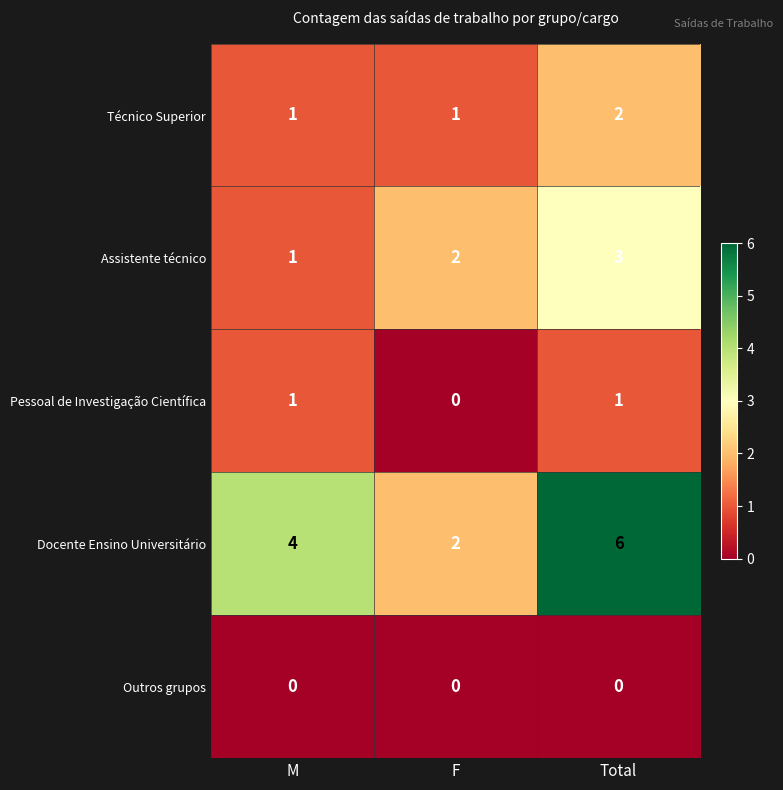

Which series has the largest total across all categories?

Docente Ensino Universitário